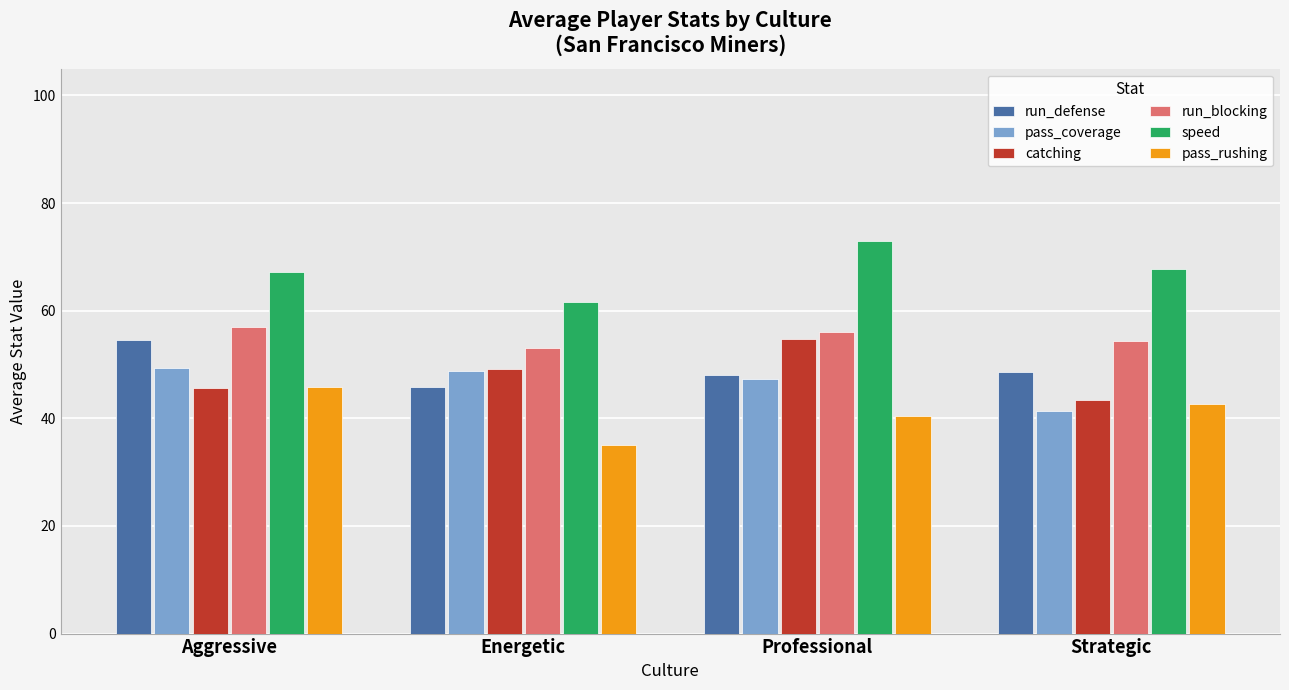

Is it true that run_blocking equals 56.9 at Aggressive?

True